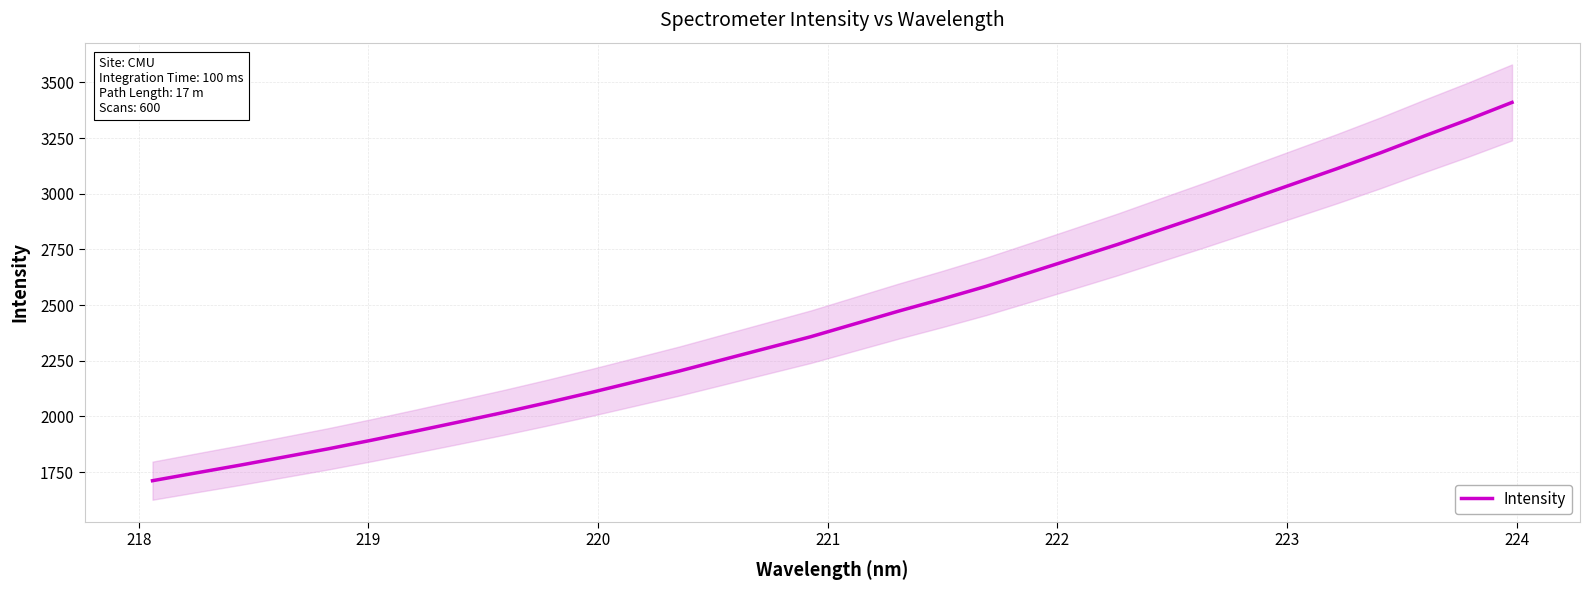

What is the average value?

2449.5